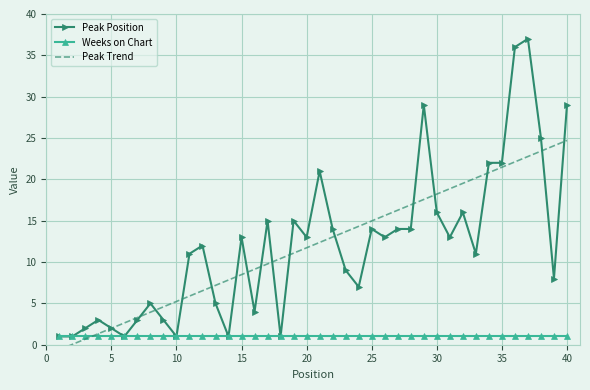

Is it true that Weeks on Chart equals 1 at 35?

True